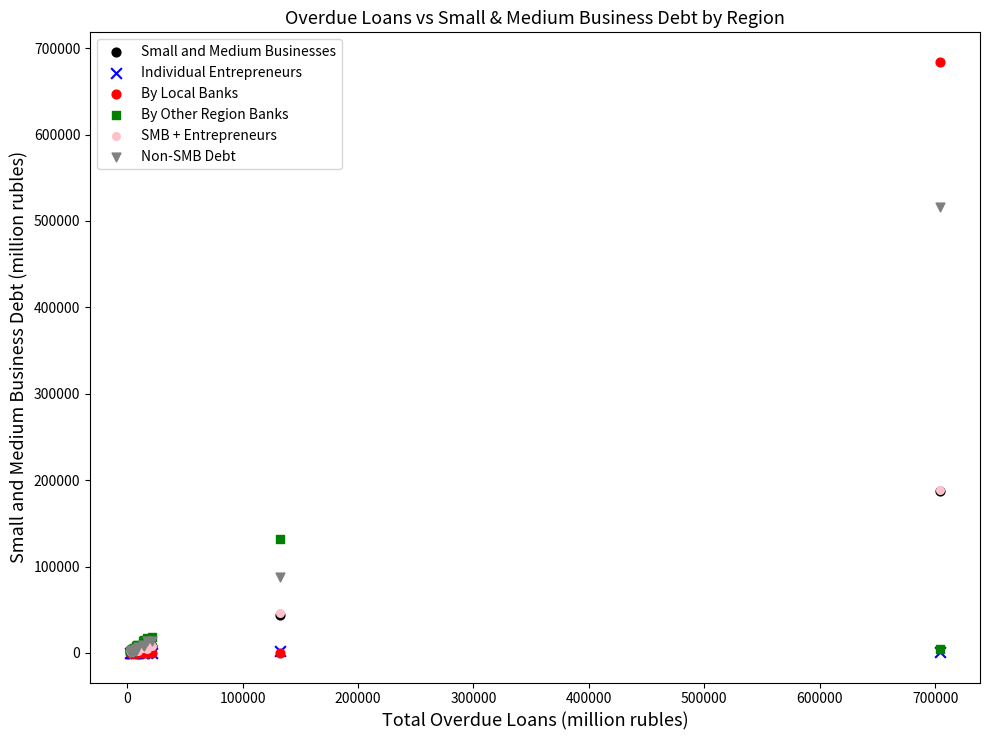

What are all the series names shown in the legend?

Small and Medium Businesses, Individual Entrepreneurs, By Local Banks, By Other Region Banks, SMB + Entrepreneurs, Non-SMB Debt